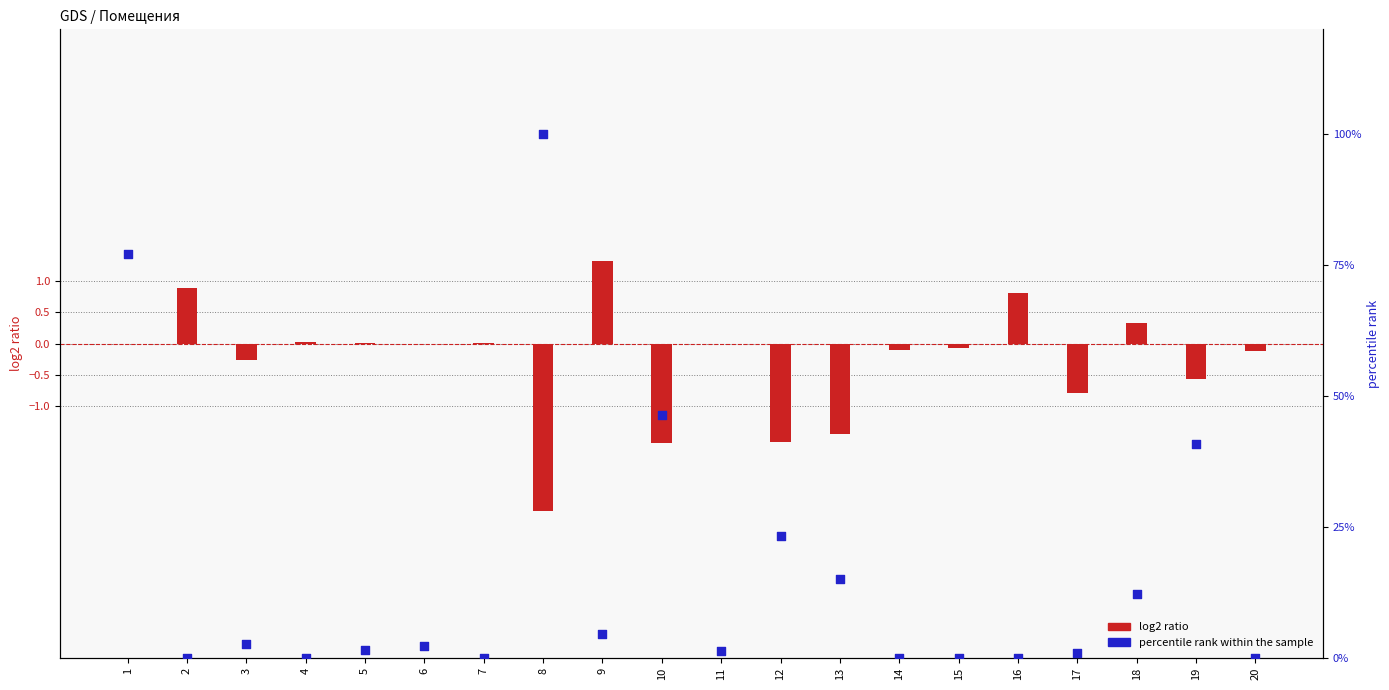

Which series has the largest total across all categories?

percentile rank within the sample